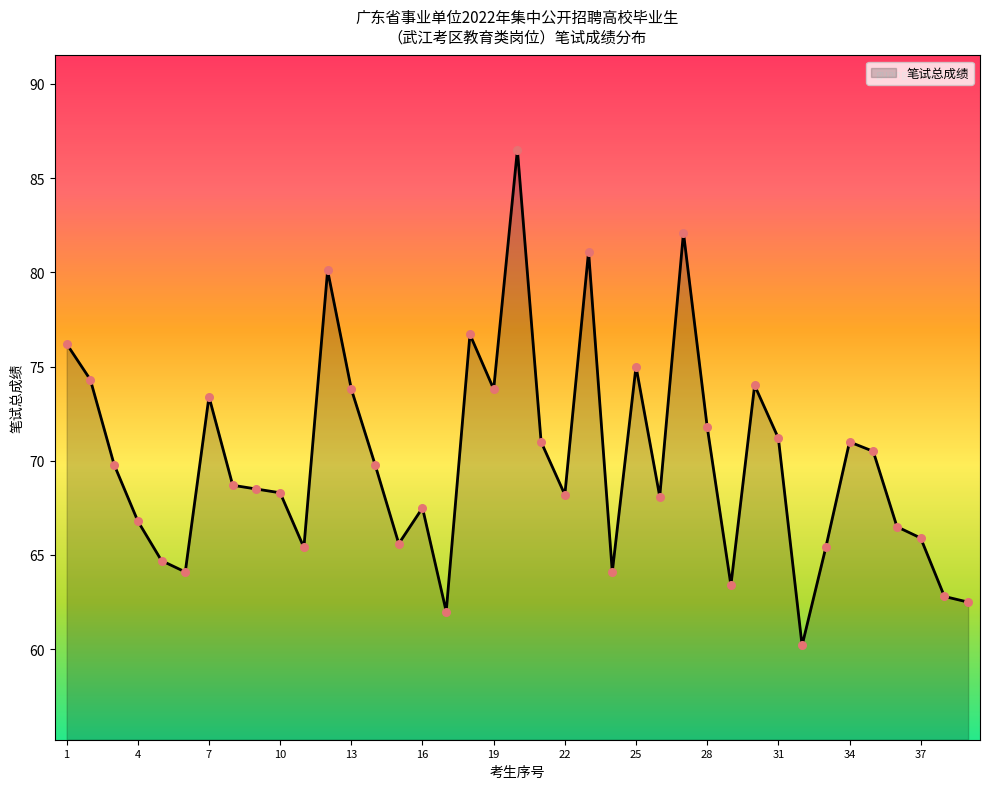

What is the difference between the maximum and minimum values?

26.3